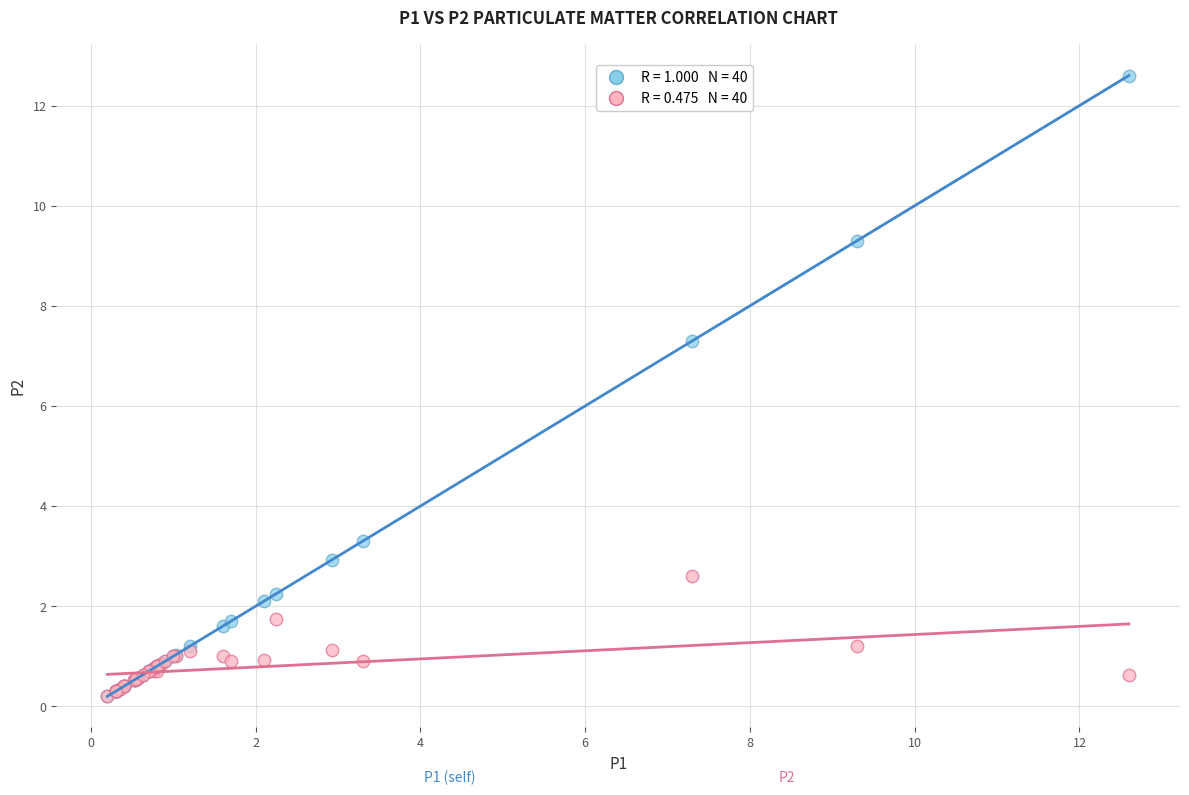

Across all series, what Y value is closest to 6?

7.3